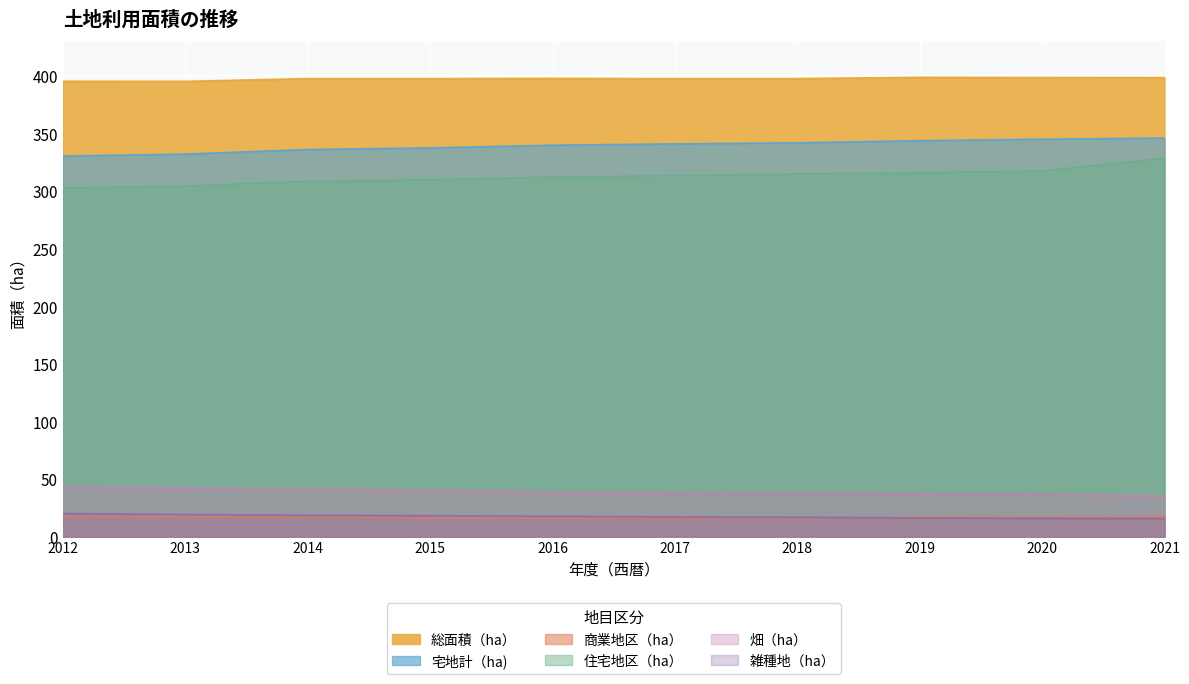

Where is 総面積（ha） nearest to the value 396?

2012